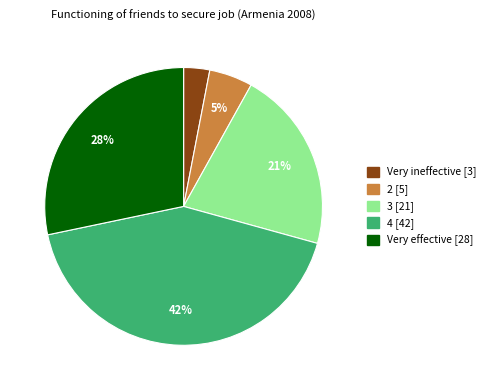

Which slice is the largest?

4